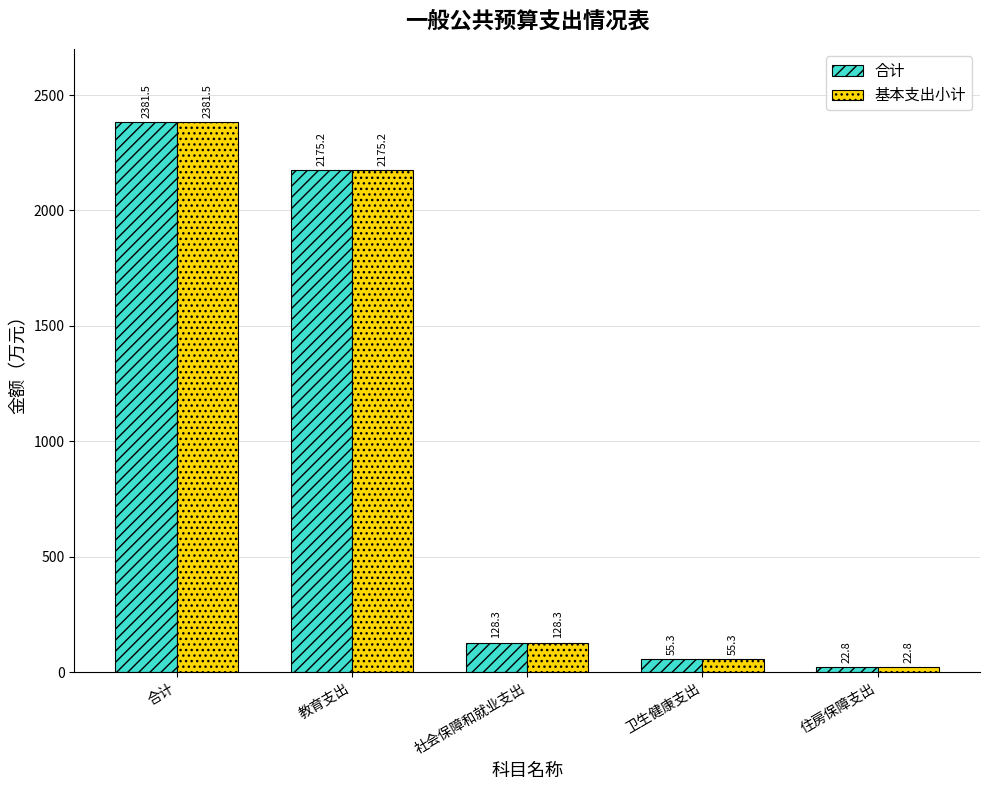

What is the highest value of the 合计 series?

2381.5